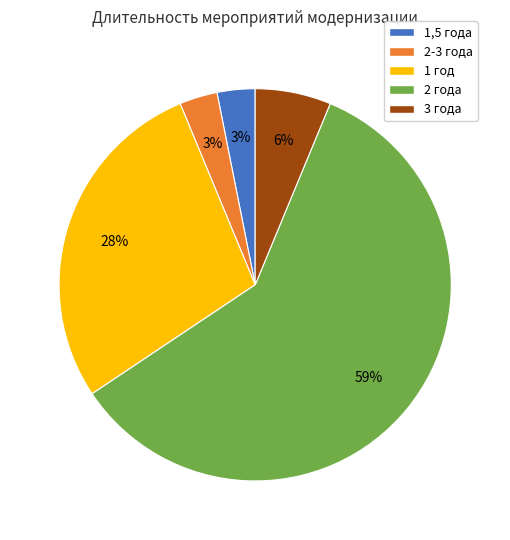

How many slices are in this pie chart?

5